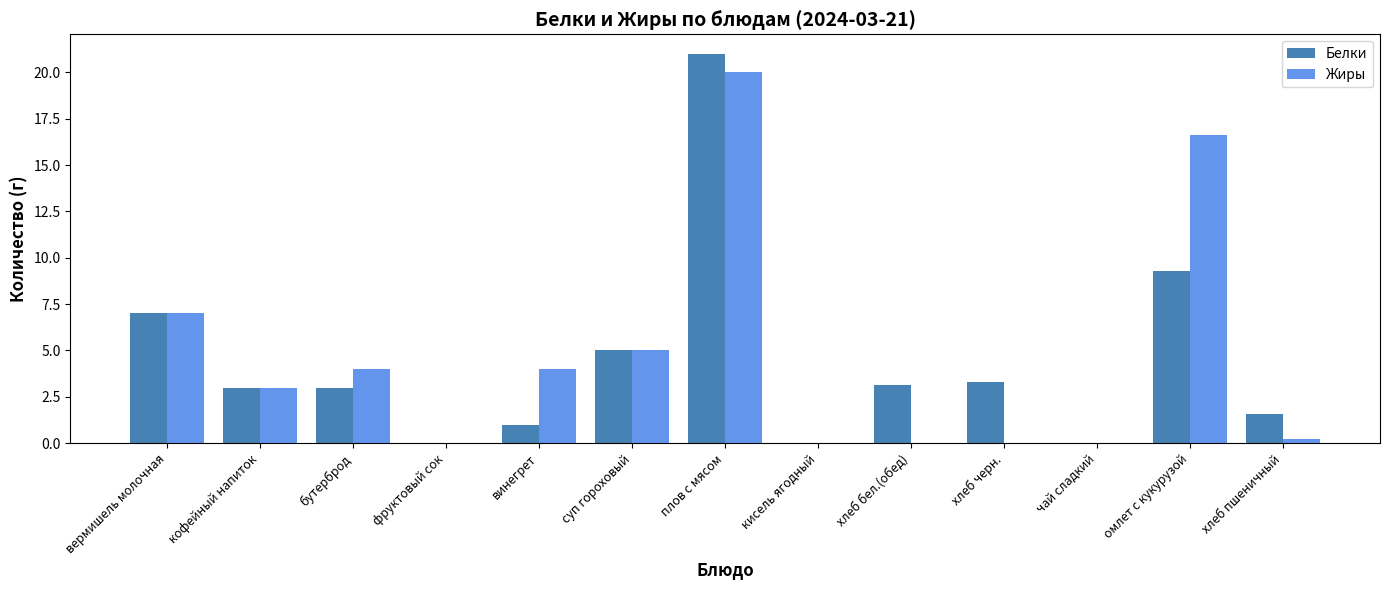

What is the sum of all Белки values?

57.3